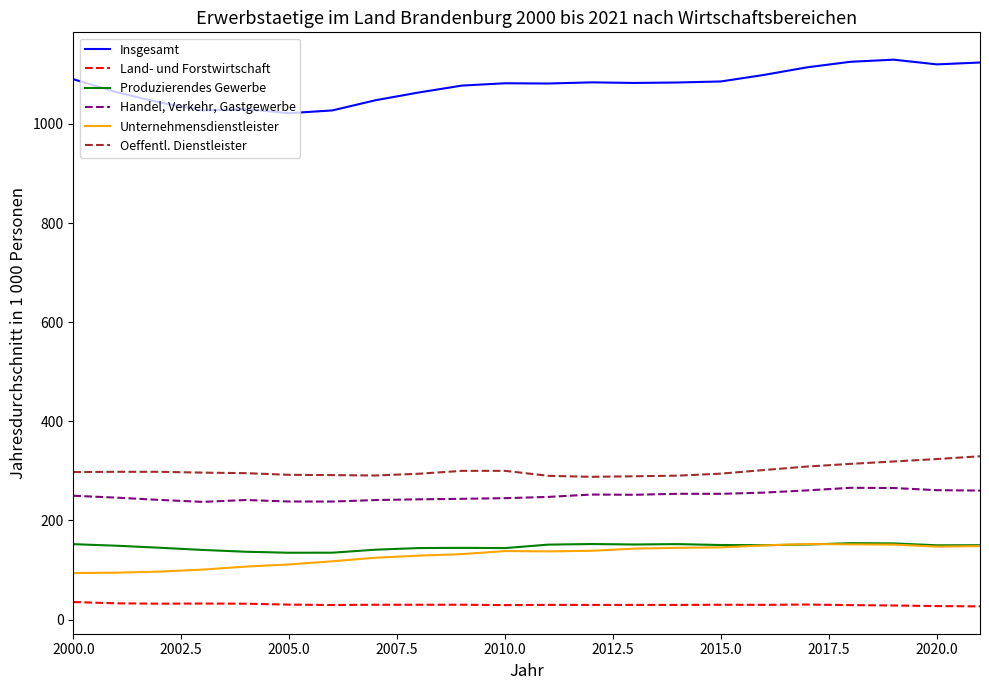

Which series has the widest spread of values?

Insgesamt